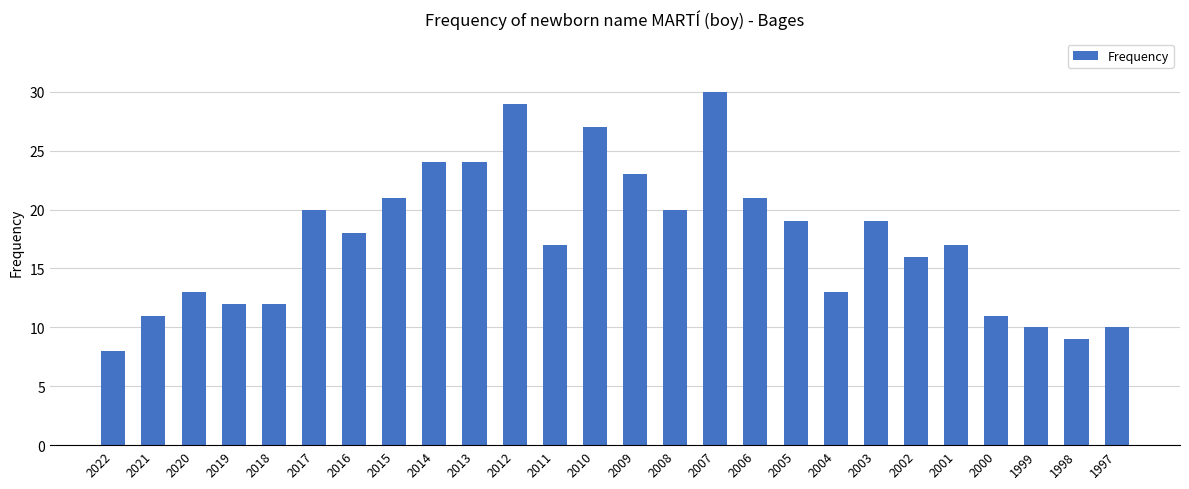

What is the approximate value at 2006?

21